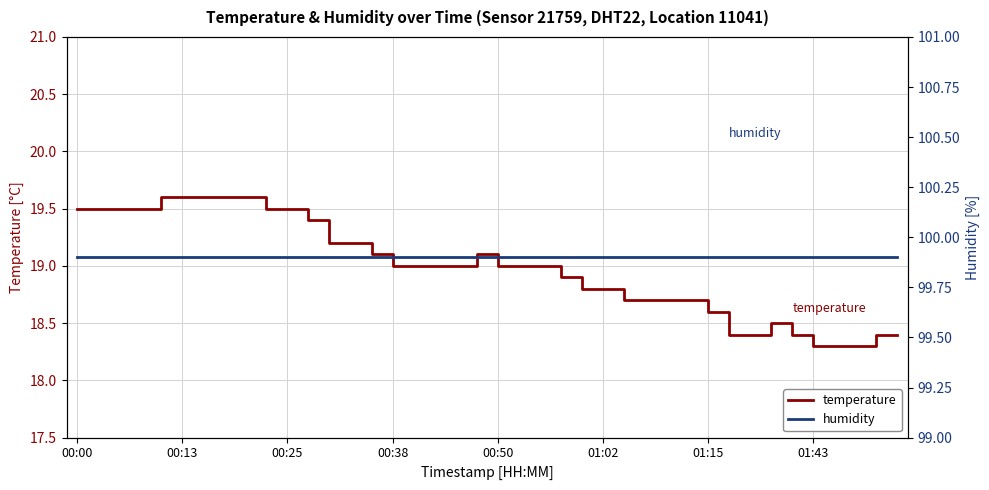

Which series has the widest spread of values?

temperature